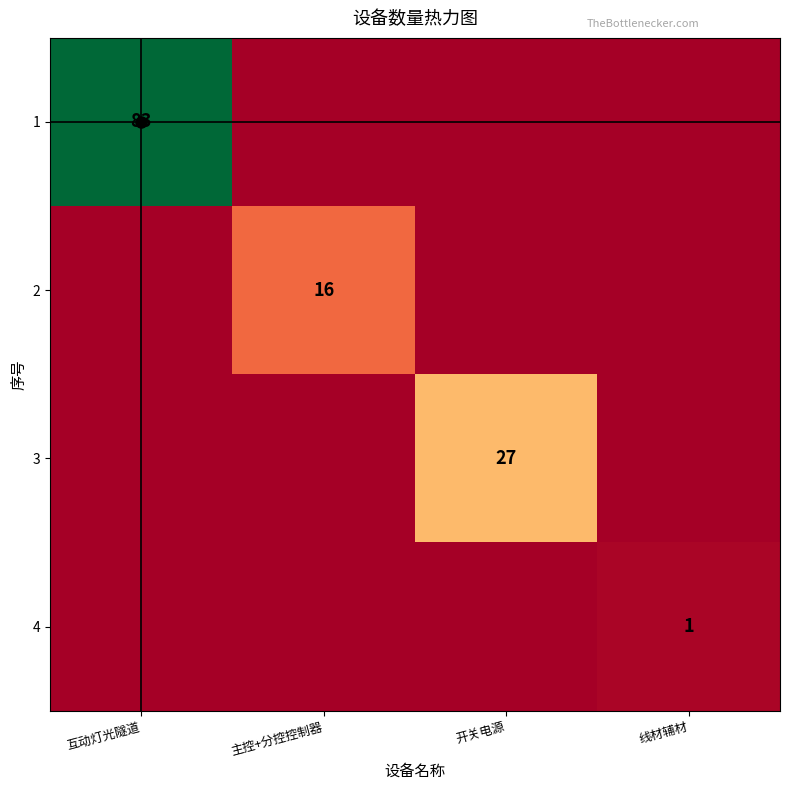

What is the greatest value displayed?

83